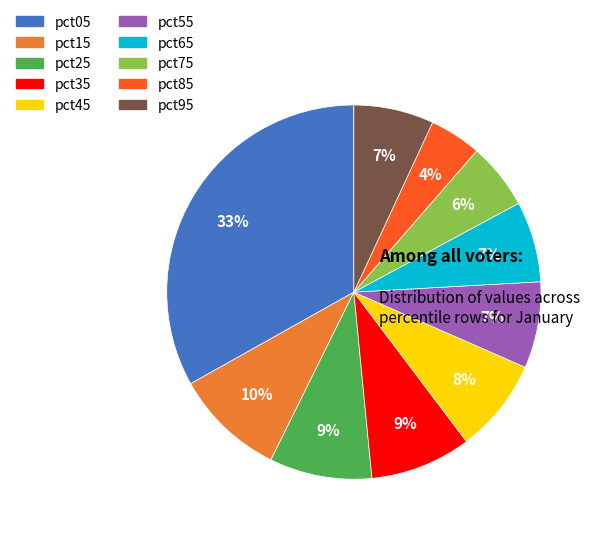

How many slices are in this pie chart?

10